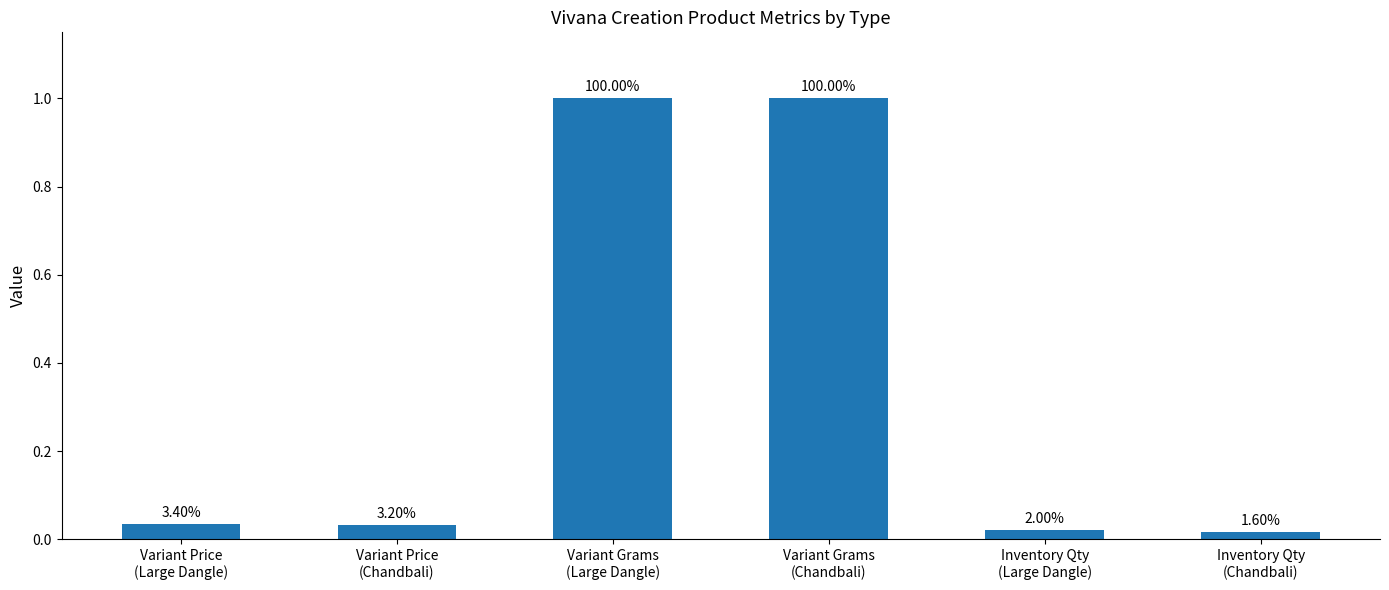

What is the sum of all values?

2.1